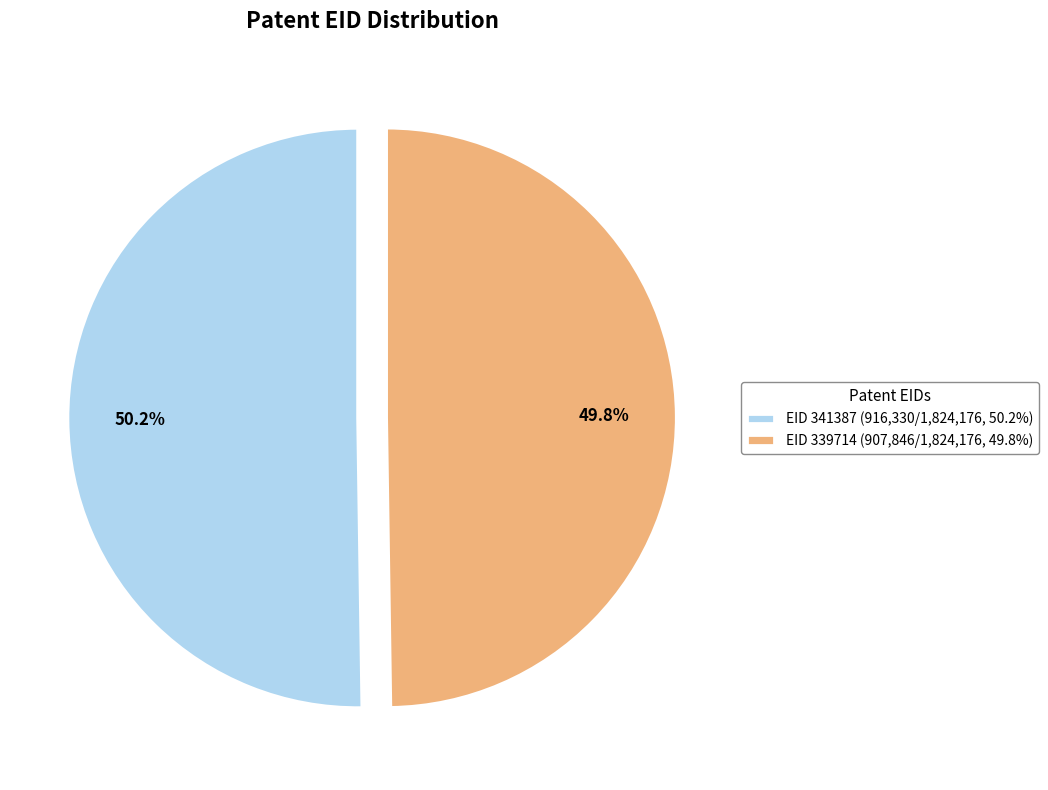

Approximately how many times larger is the value at EID 341387 (916,330/1,824,176, 50.2%) compared to EID 339714 (907,846/1,824,176, 49.8%)?

1.0